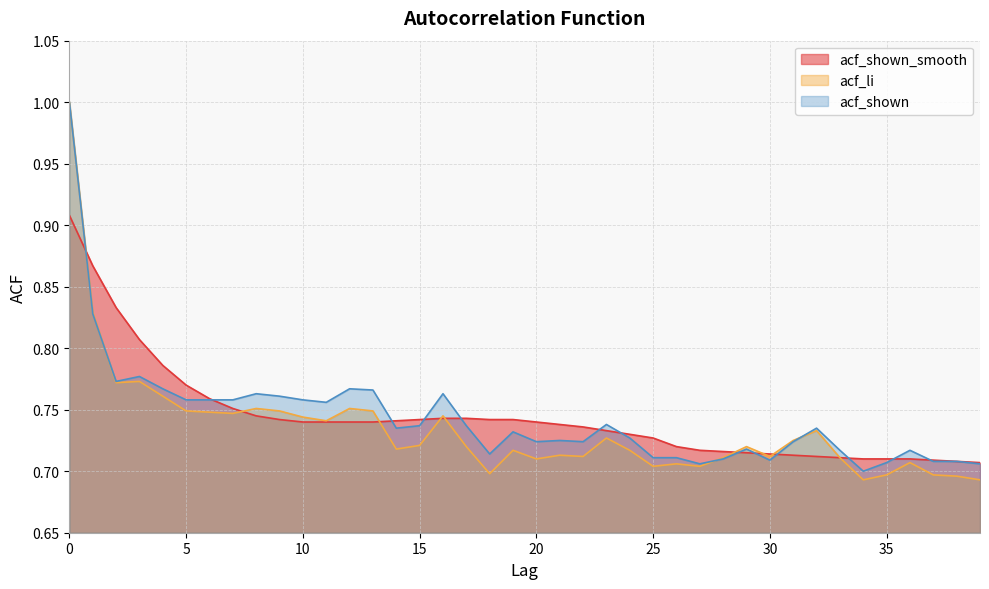

What is the total value across all series at 30?

2.1